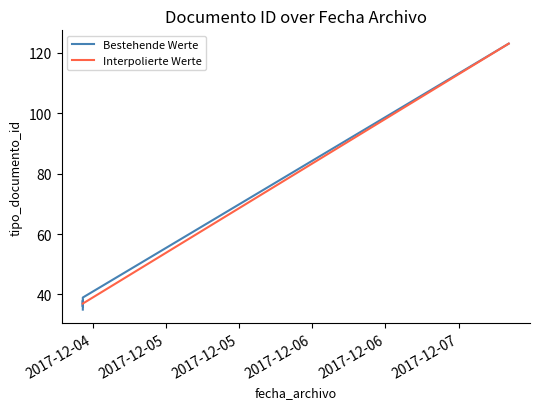

What is the sum of the values at 2017-12-04 10:22:07 and 2017-12-04 10:22:07?

72